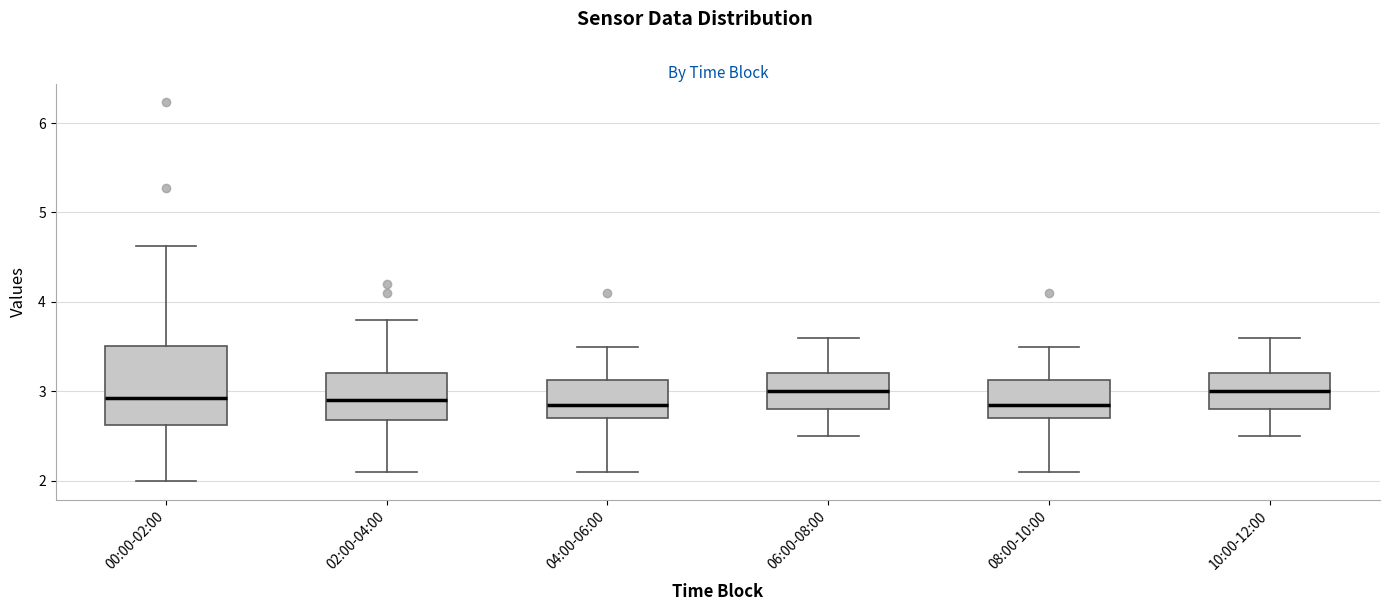

Reading left to right, read every box against the y-axis: the position of its median line, the range the box covers, and the ends of its whiskers. The values are not printed on the chart, so give them approximately, as read against the axis.

00:00-02:00: median 2.9, box 2.6 to 3.5, whiskers 2.0 to 4.6
02:00-04:00: median 2.9, box 2.7 to 3.2, whiskers 2.1 to 3.8
04:00-06:00: median 2.9, box 2.7 to 3.1, whiskers 2.1 to 3.5
06:00-08:00: median 3.0, box 2.8 to 3.2, whiskers 2.5 to 3.6
08:00-10:00: median 2.9, box 2.7 to 3.1, whiskers 2.1 to 3.5
10:00-12:00: median 3.0, box 2.8 to 3.2, whiskers 2.5 to 3.6